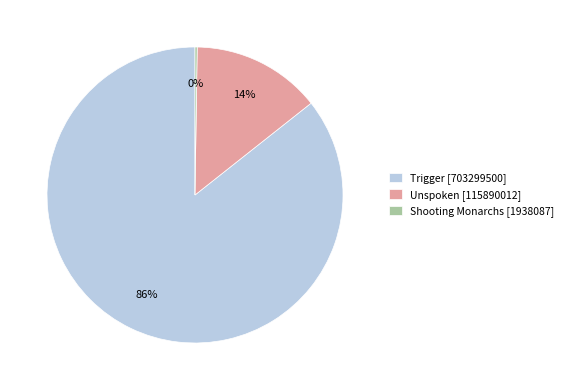

To the nearest percent, what is the combined percentage of Unspoken [115890012] and Trigger [703299500]?

100%